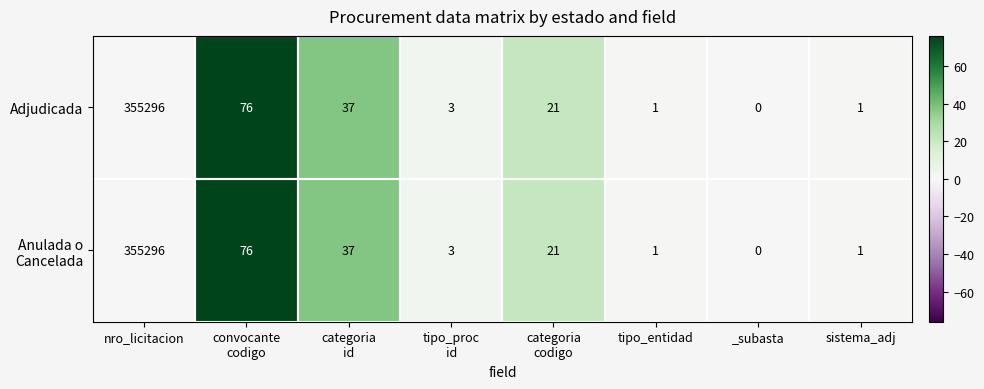

How many data points does each series have?

8